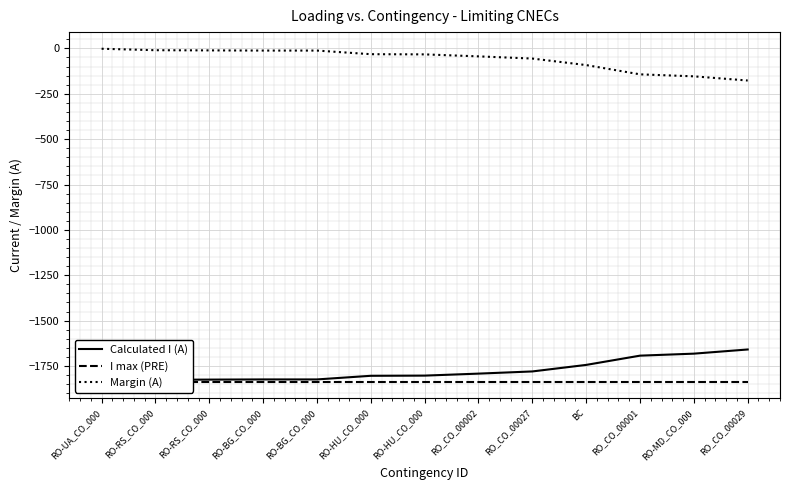

At RO-RS_CO_000, list the series in order from smallest to largest.

I max (PRE), Calculated I (A), Margin (A)